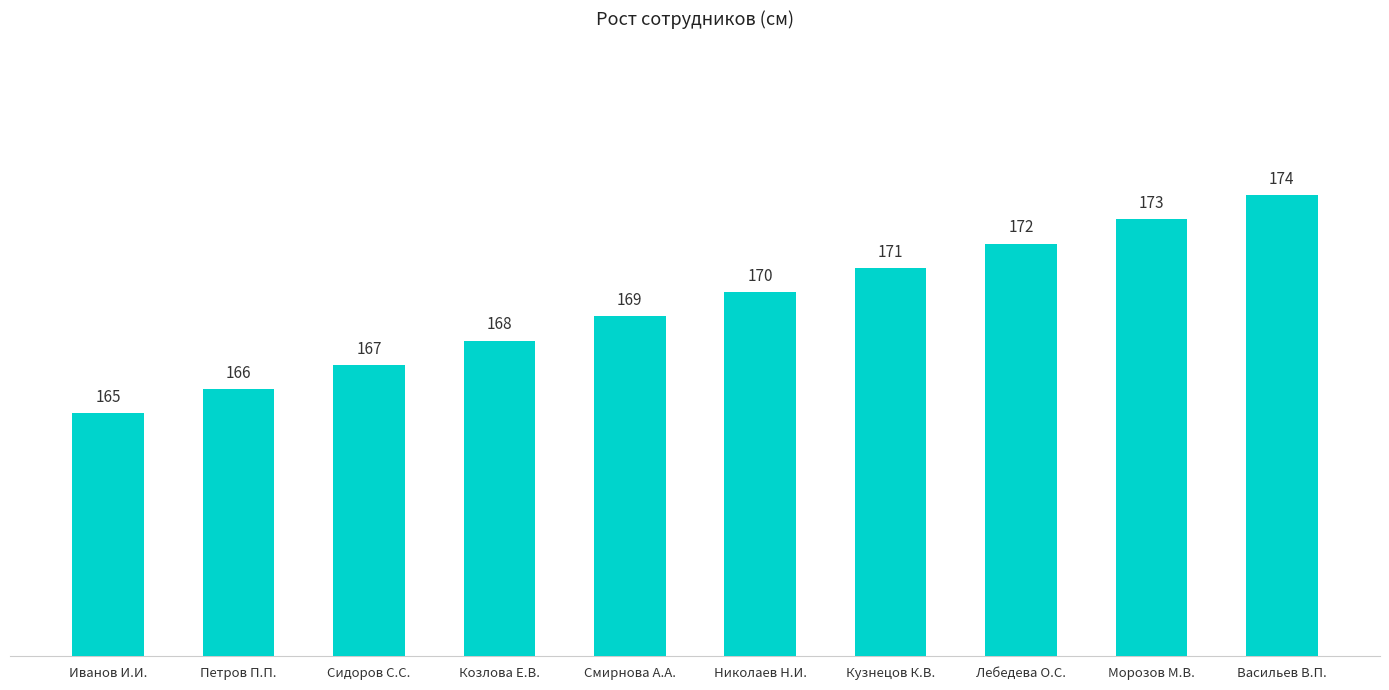

What is the ratio of the value at Лебедева О.С. to the value at Иванов И.И.?

1.0